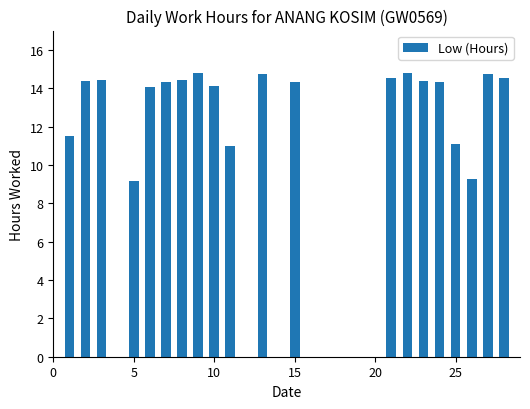

What is the sum of all values?

268.9